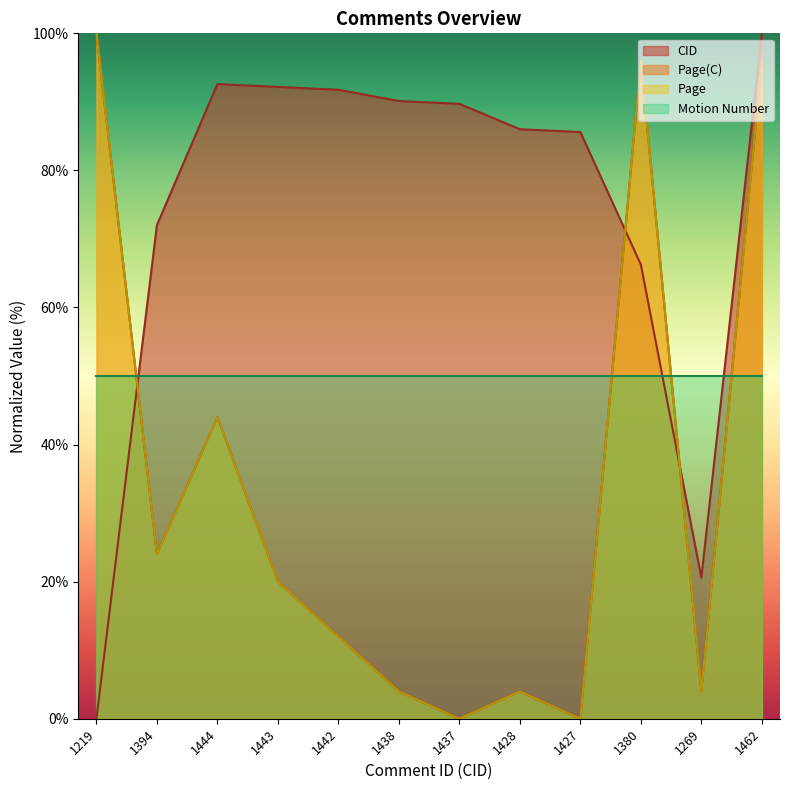

Which series has the largest total across all categories?

CID